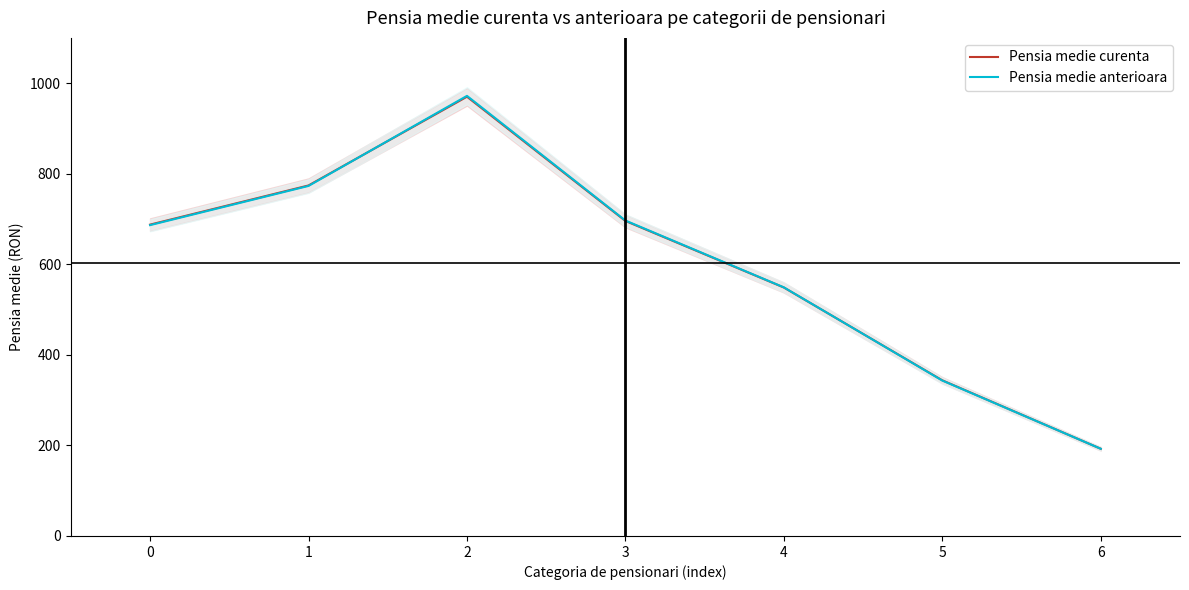

Which has a higher value, 5 or 4?

4